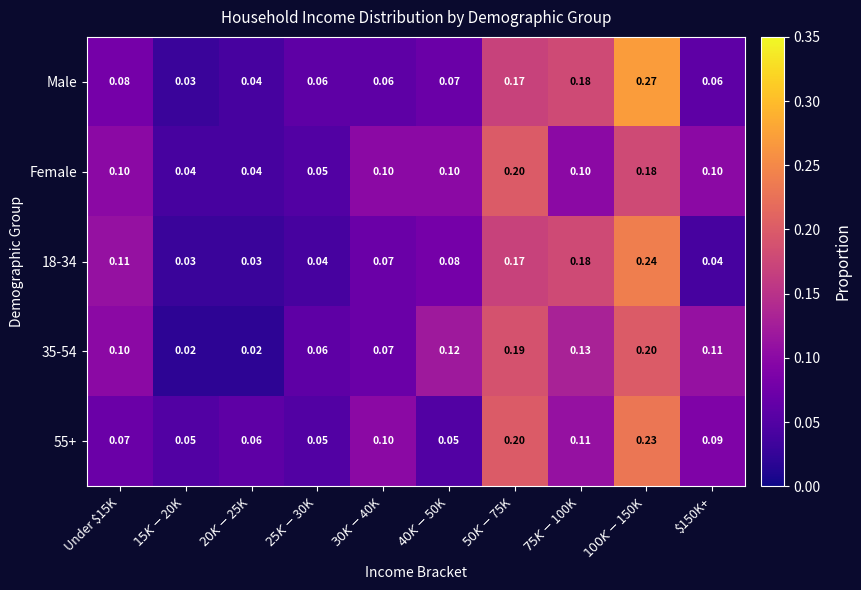

Which series has the largest range (max minus min)?

Male